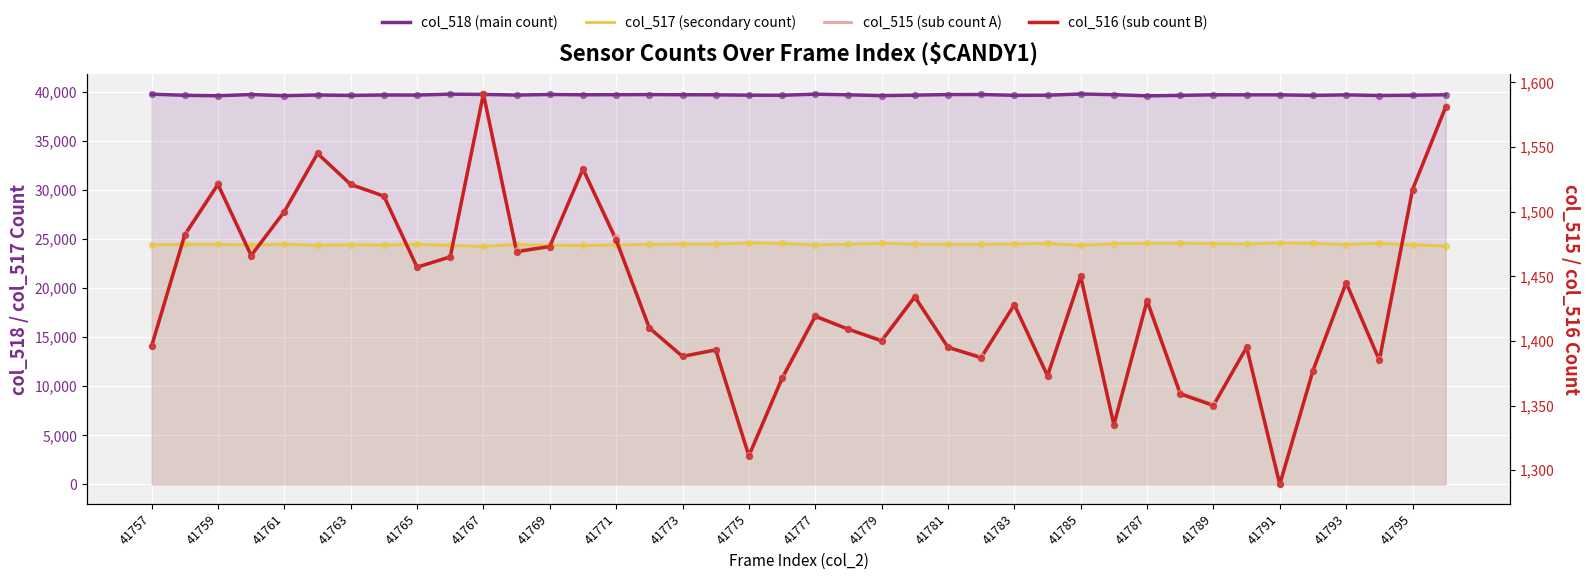

What are all the series names shown in the legend?

col_518 (main count), col_517 (secondary count), col_515 (sub count A), col_516 (sub count B)